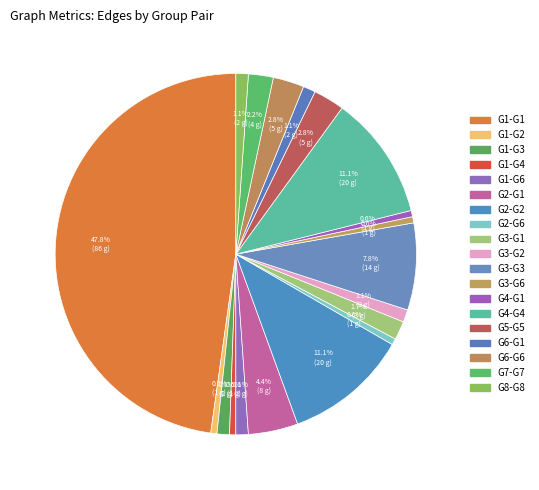

Is there a majority slice in this chart?

No